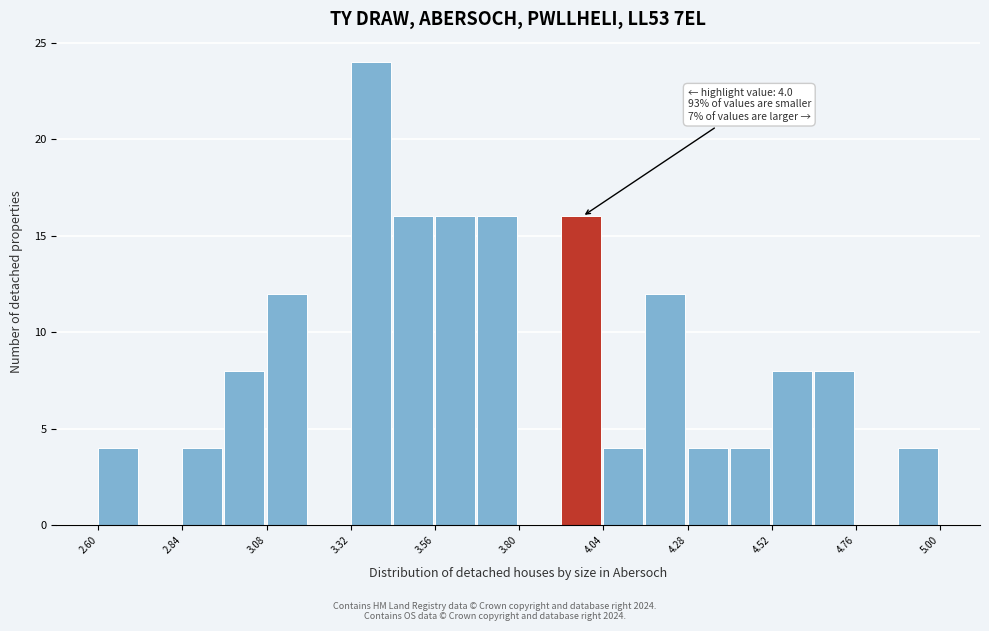

Read against the x-axis, roughly where is the centre of the tallest bar?

3.40